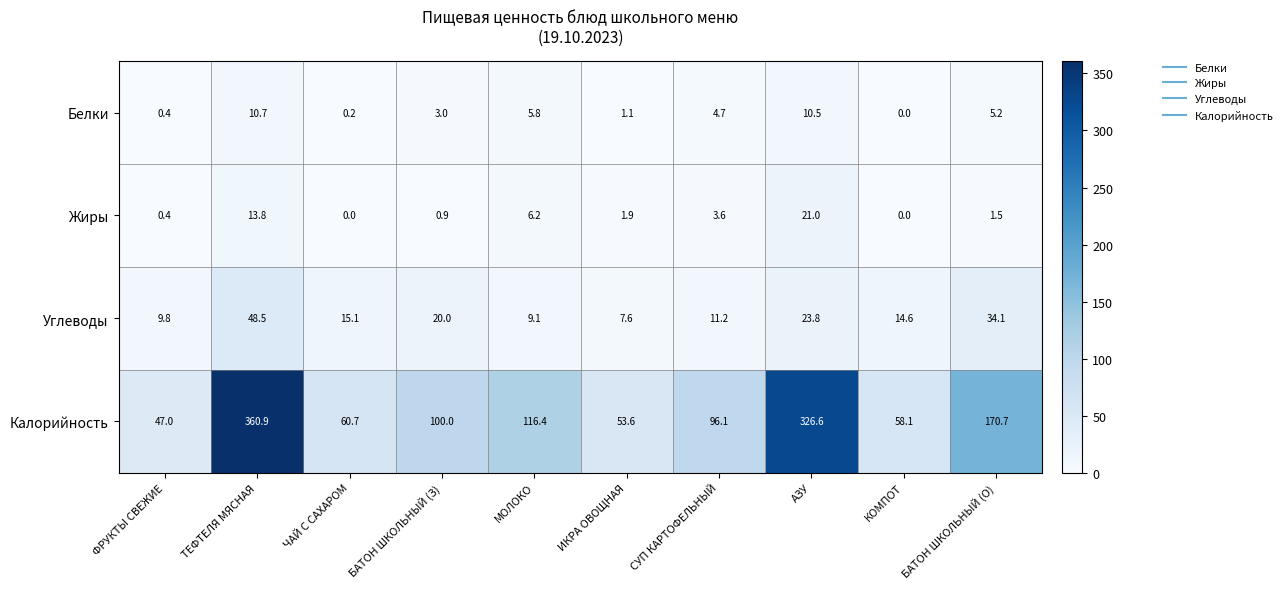

Is the value of Жиры at МОЛОКО greater than the value of Углеводы at БАТОН ШКОЛЬНЫЙ (О)?

No